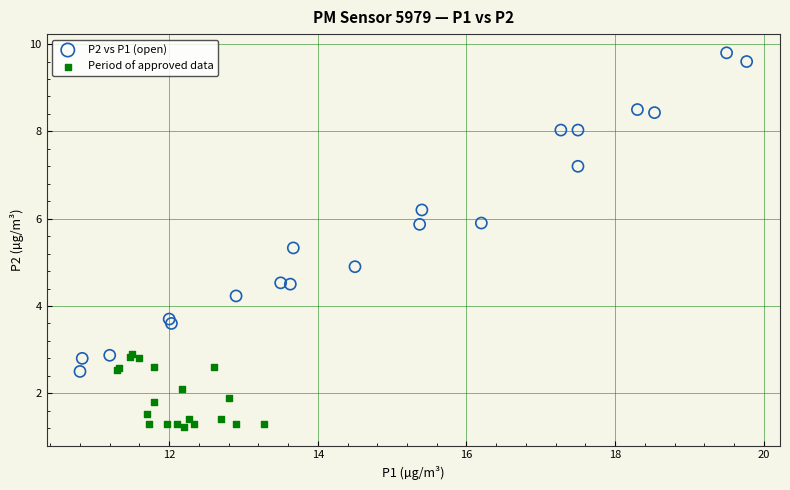

Which series contains the highest Y value?

P2 vs P1 (open)